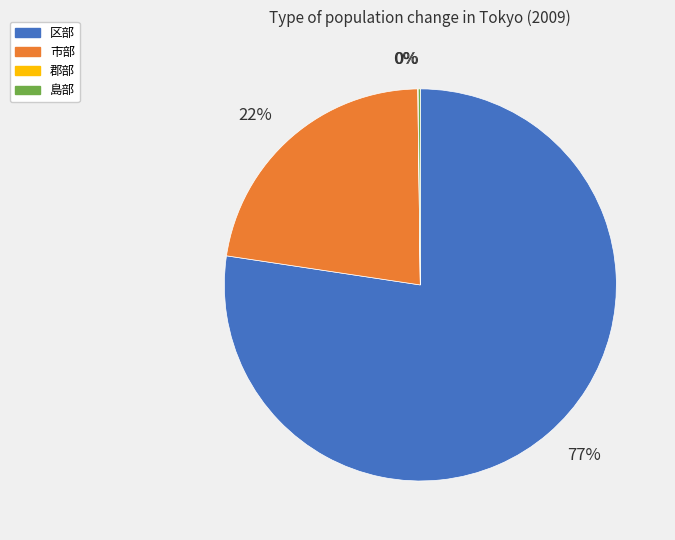

Is the sum of 区部 and 市部 greater than half?

Yes